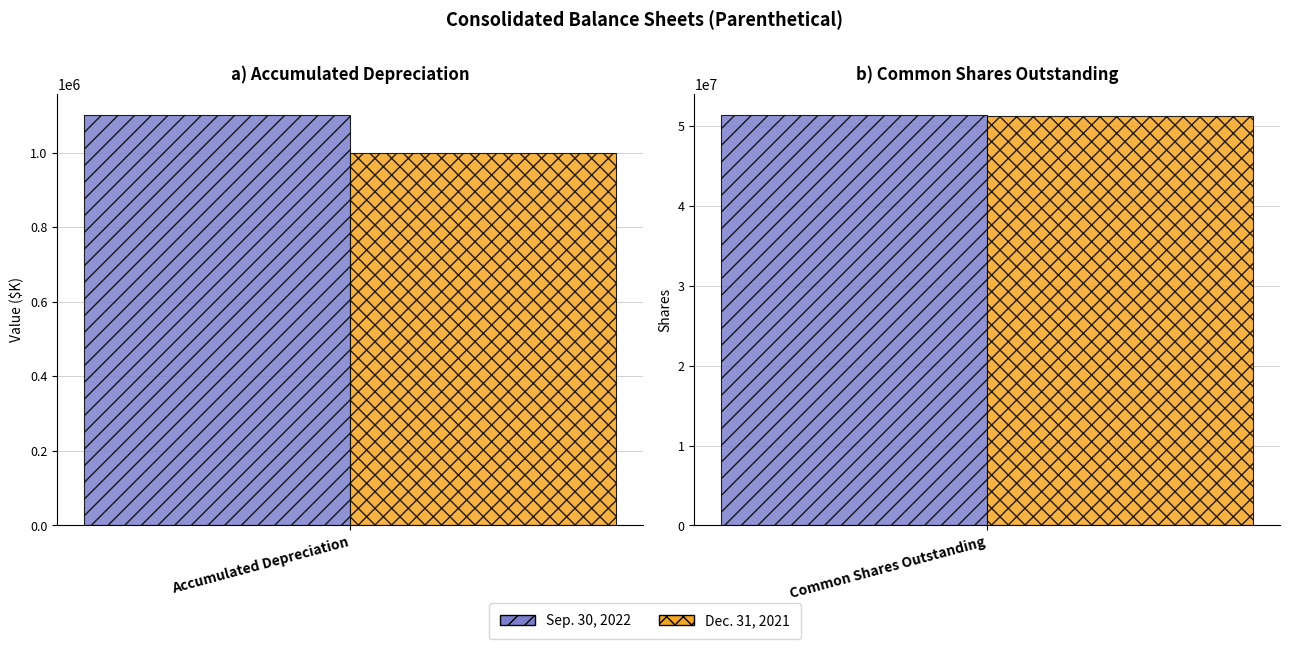

Rank the series by their average value, from lowest to highest.

Dec. 31, 2021, Sep. 30, 2022